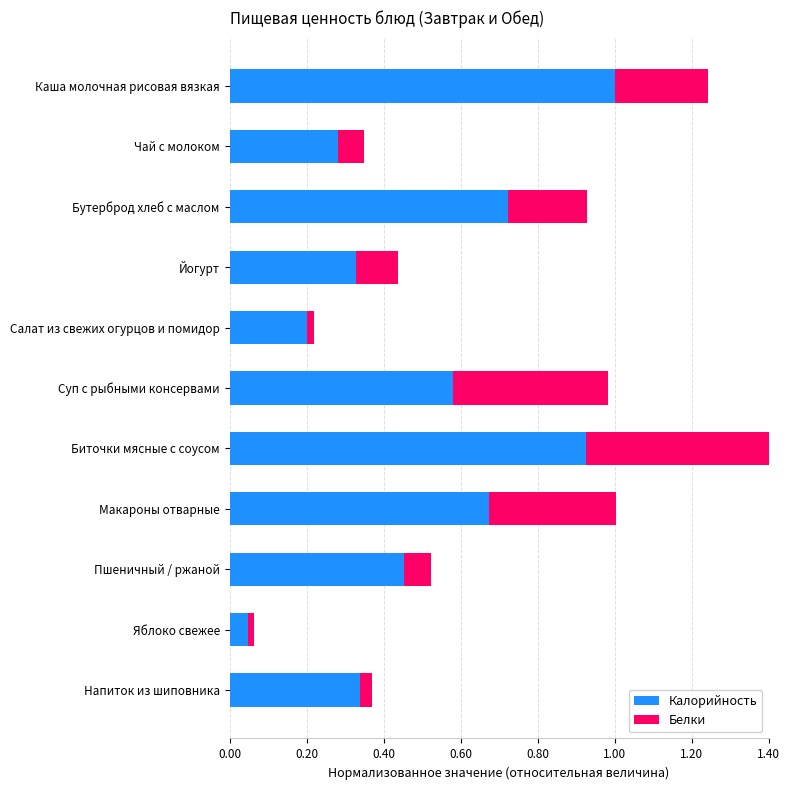

How many bars are there in total?

22